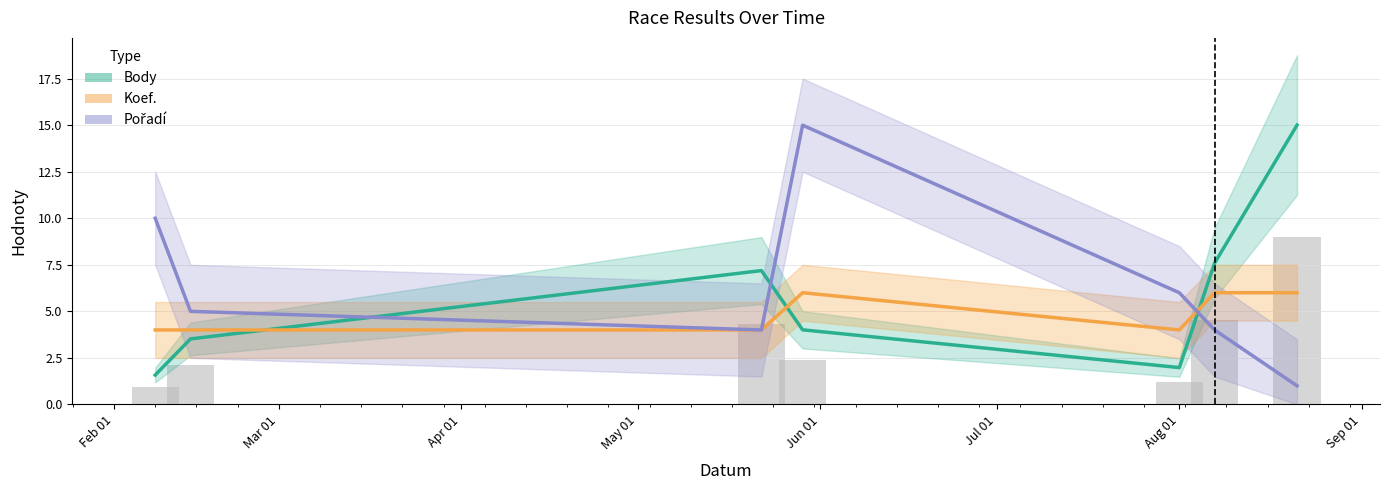

What are all the series names shown in the legend?

Body, Pořadí, Koef.